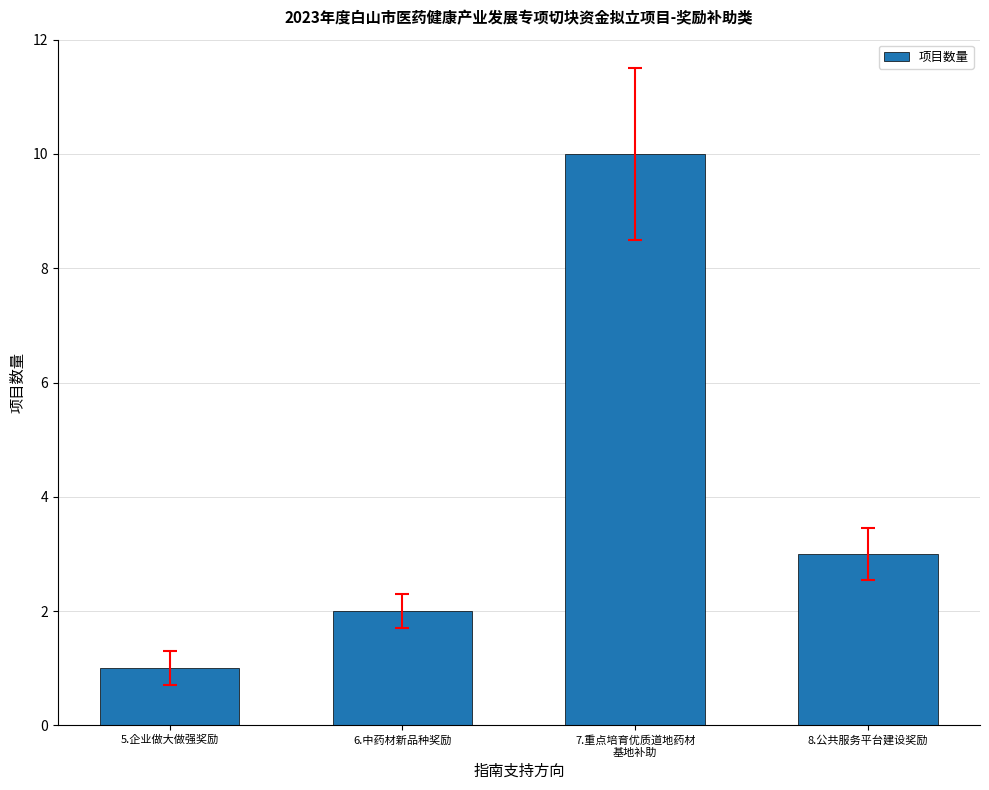

Reading left to right, list all the values displayed in this chart.

5.企业做大做强奖励=1	6.中药材新品种奖励=2	7.重点培育优质道地药材
基地补助=10	8.公共服务平台建设奖励=3